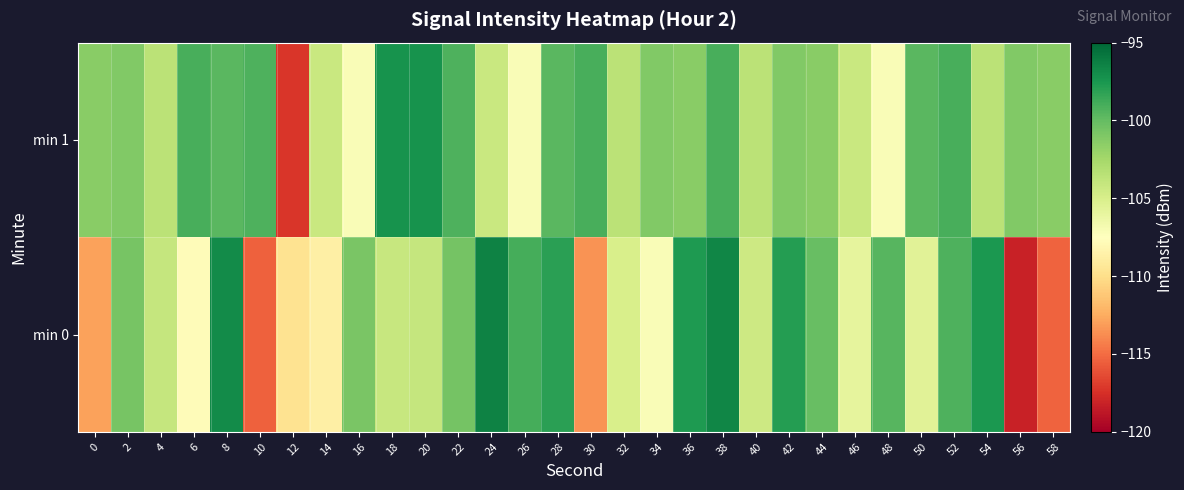

List the series in order of their peak value, highest first.

min 0, min 1